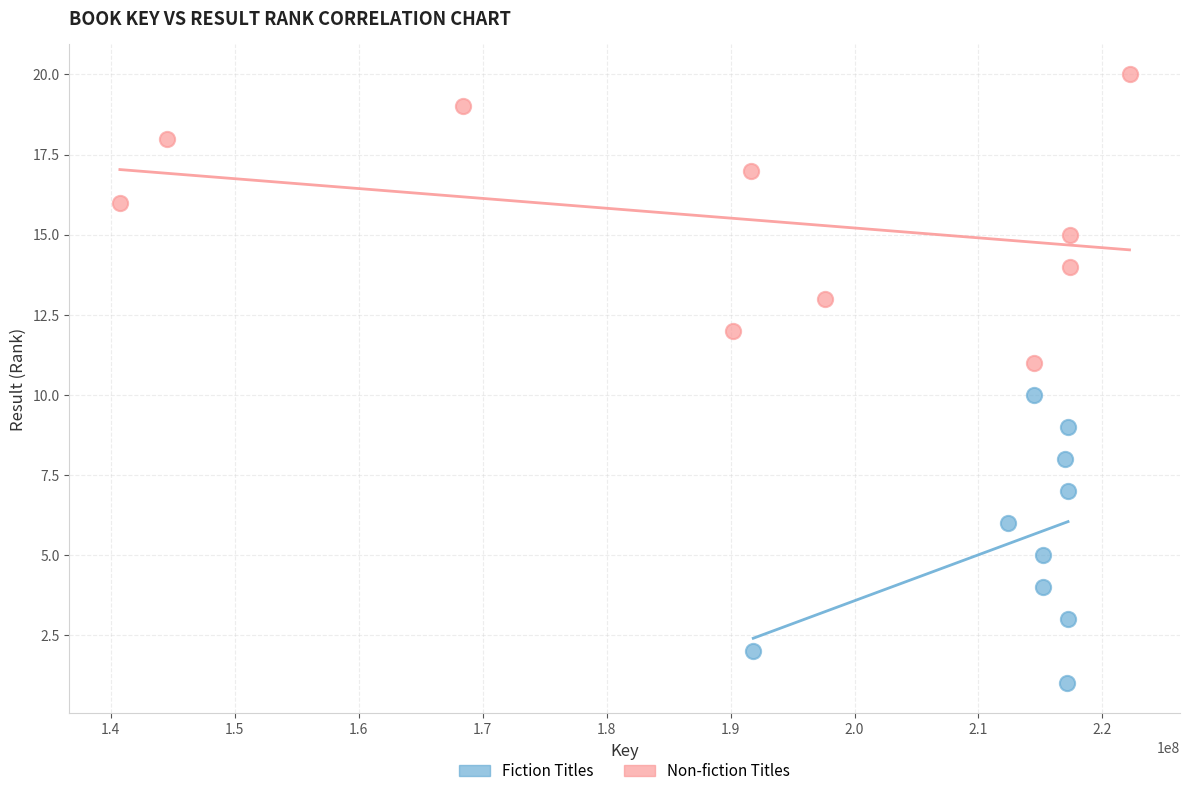

Which series contains the lowest Y value?

Fiction Titles